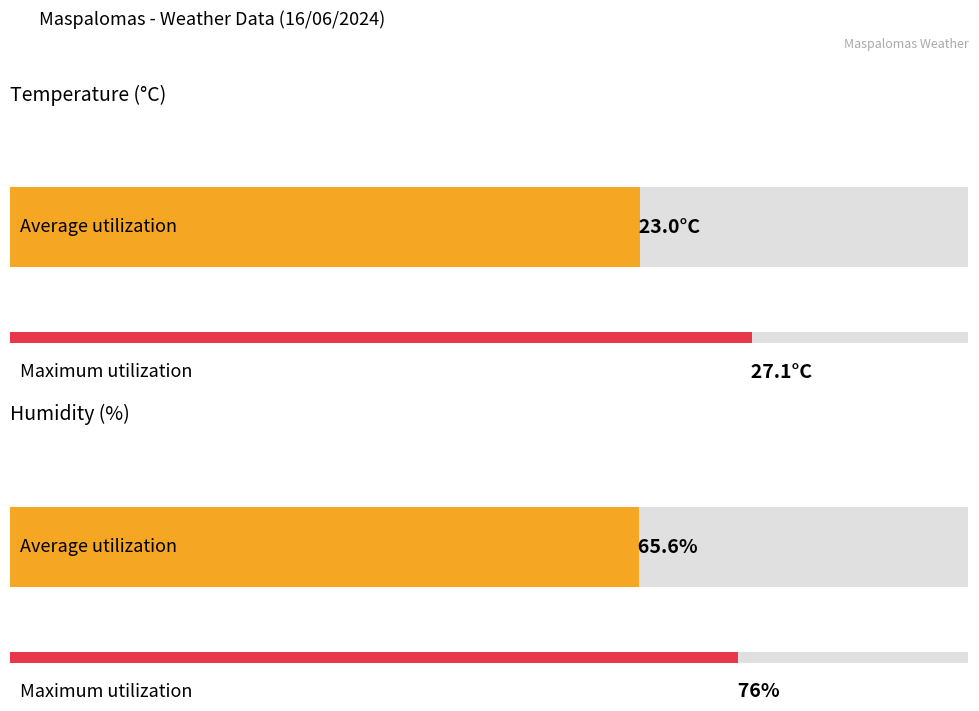

Which series has the largest total across all categories?

Humidity (%)